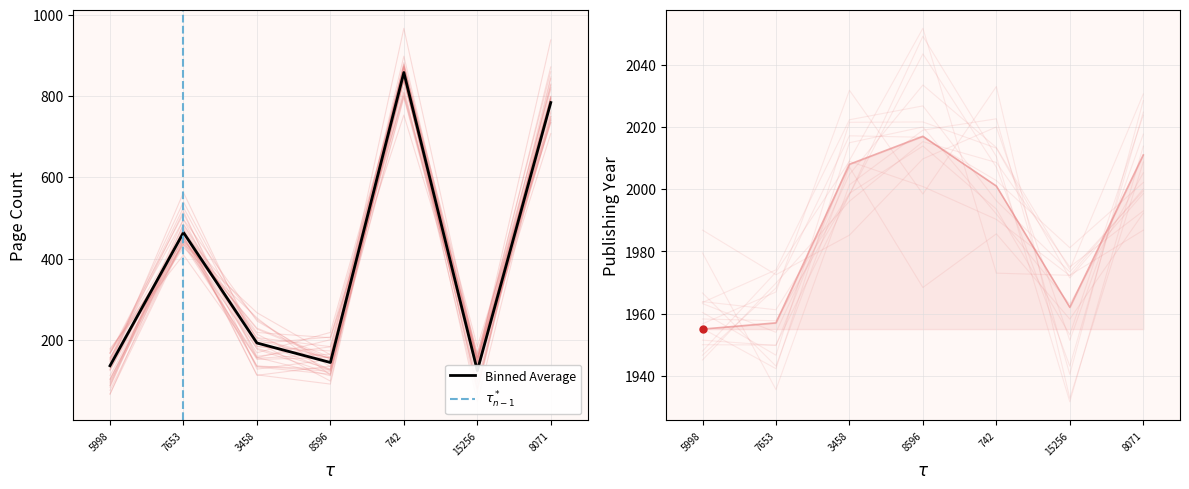

In pageCount, how many points are higher than both neighbors (excluding endpoints)?

2